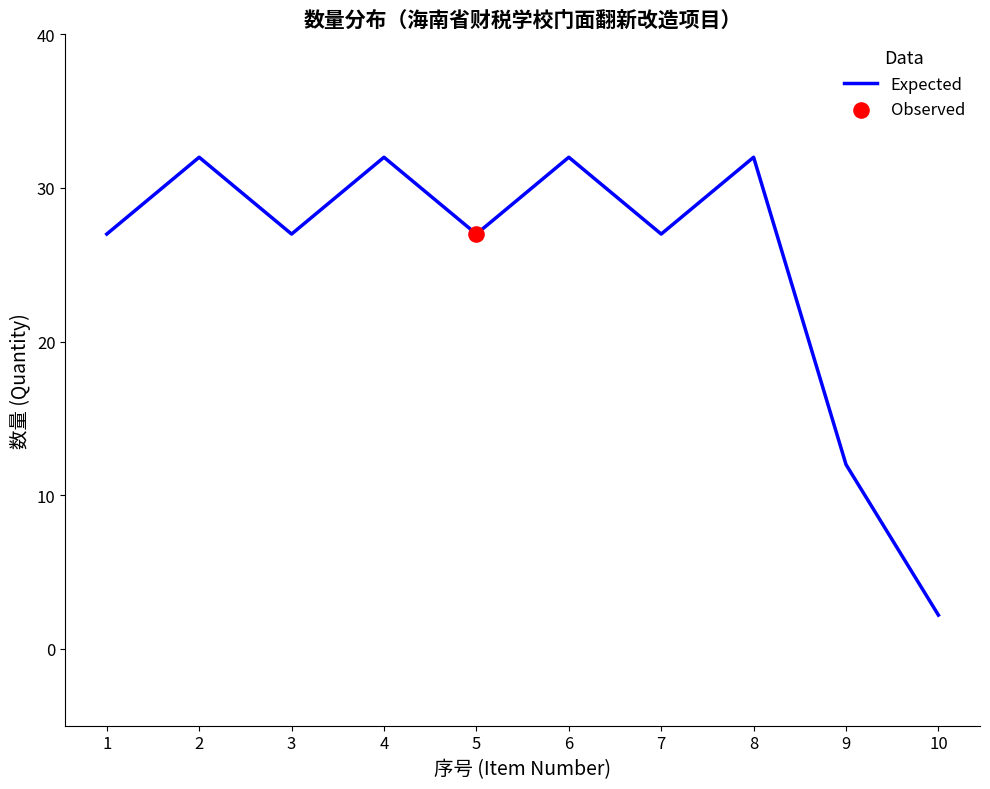

What is the ratio of the value at 9 to the value at 8?

0.4